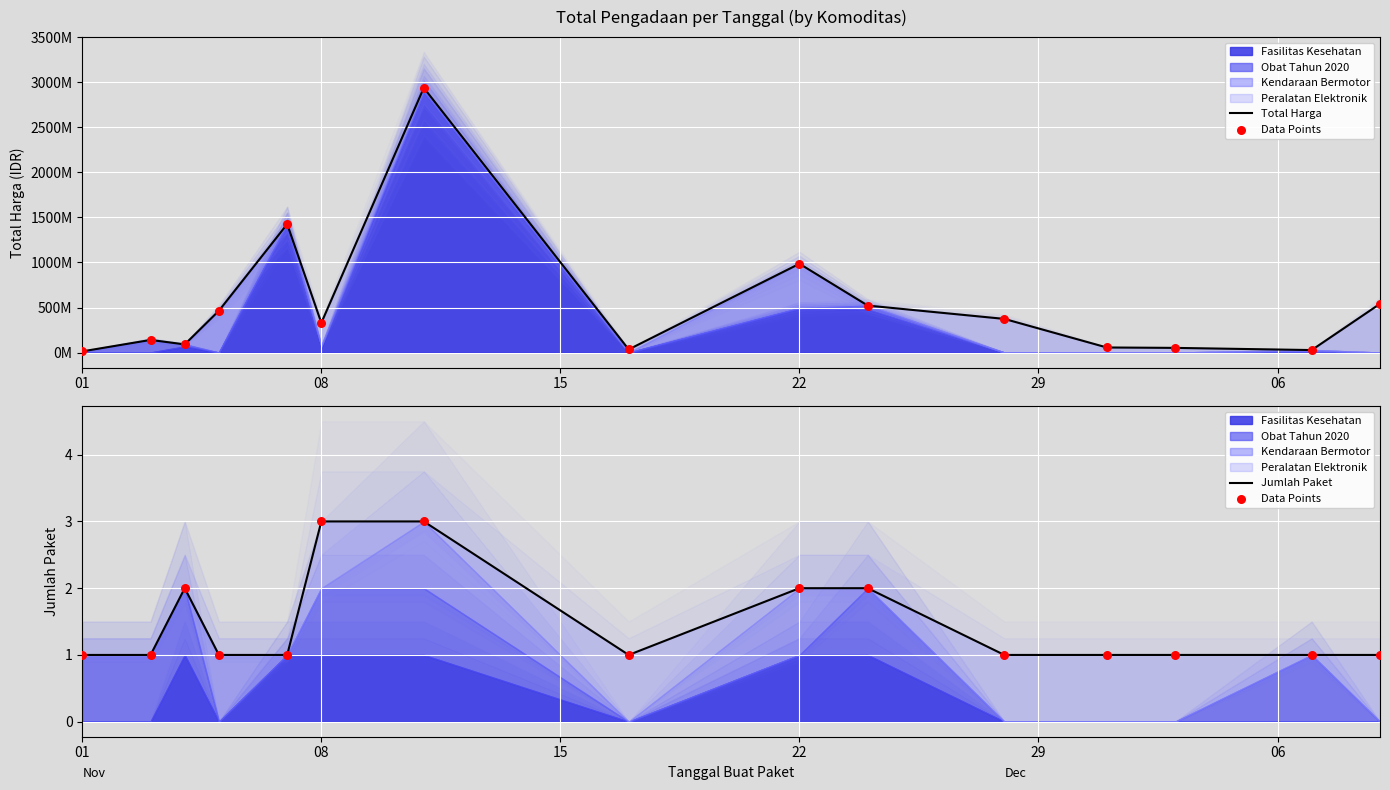

Which series has the largest Y range (max minus min)?

Total Harga